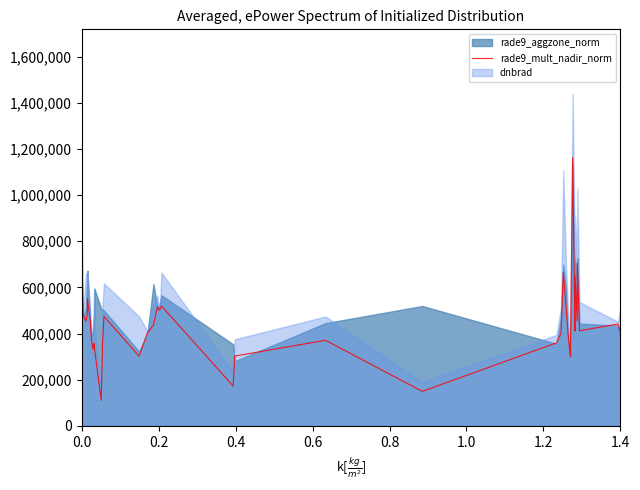

How many data points are less than 412019?

18